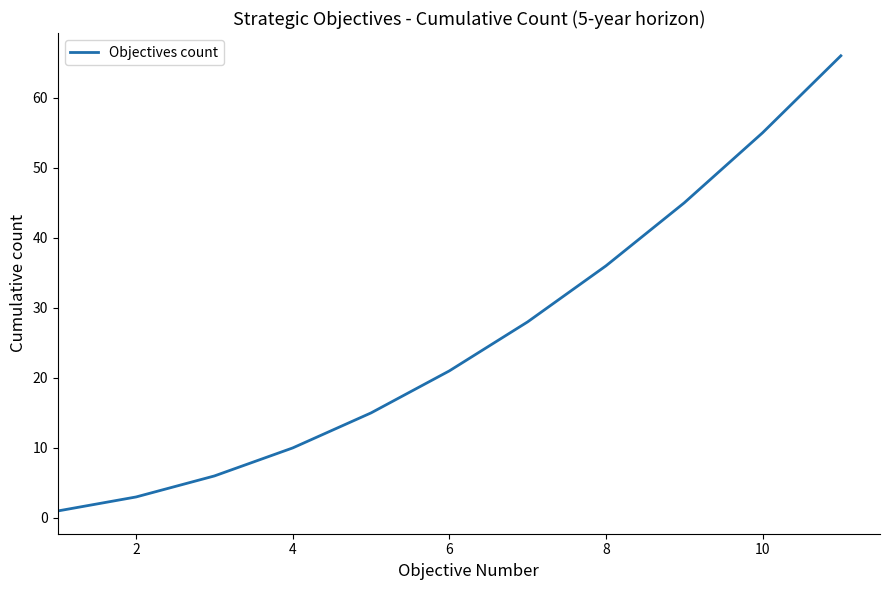

What is the difference between the maximum and minimum values?

65